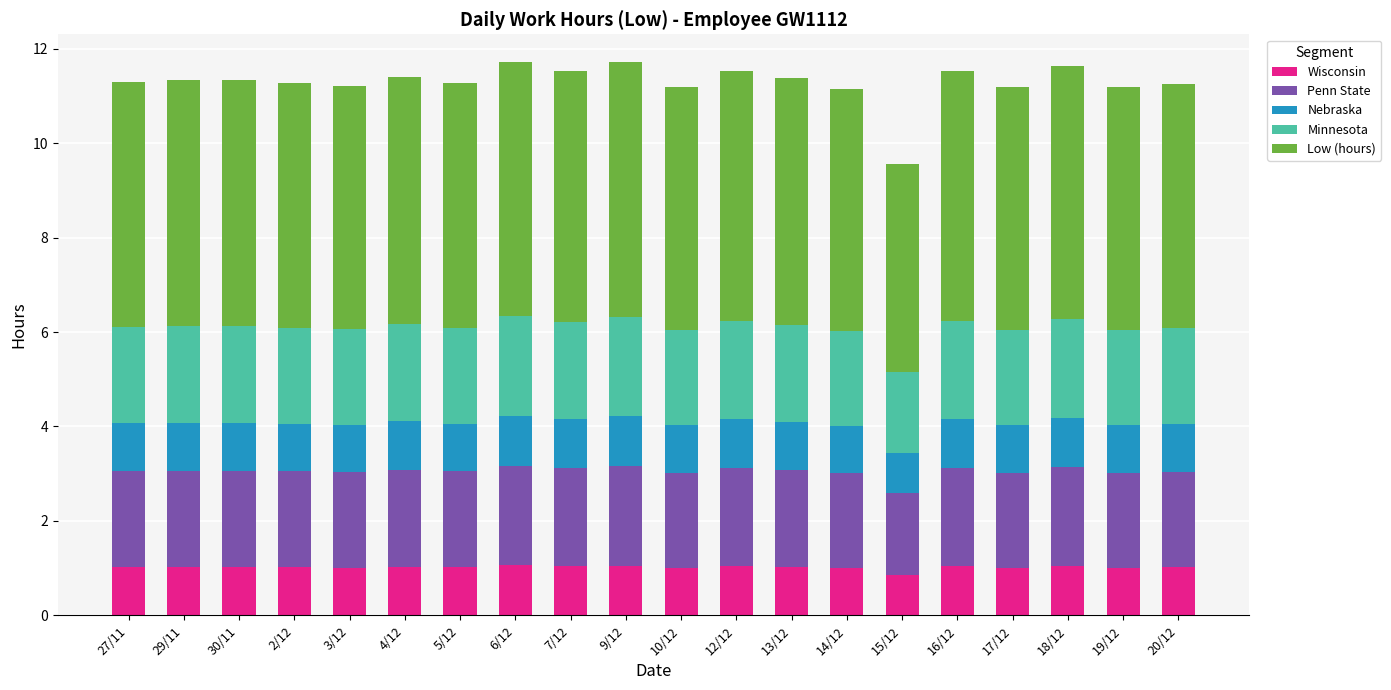

The value of Wisconsin at 3/12 is 1.8. True or false?

False